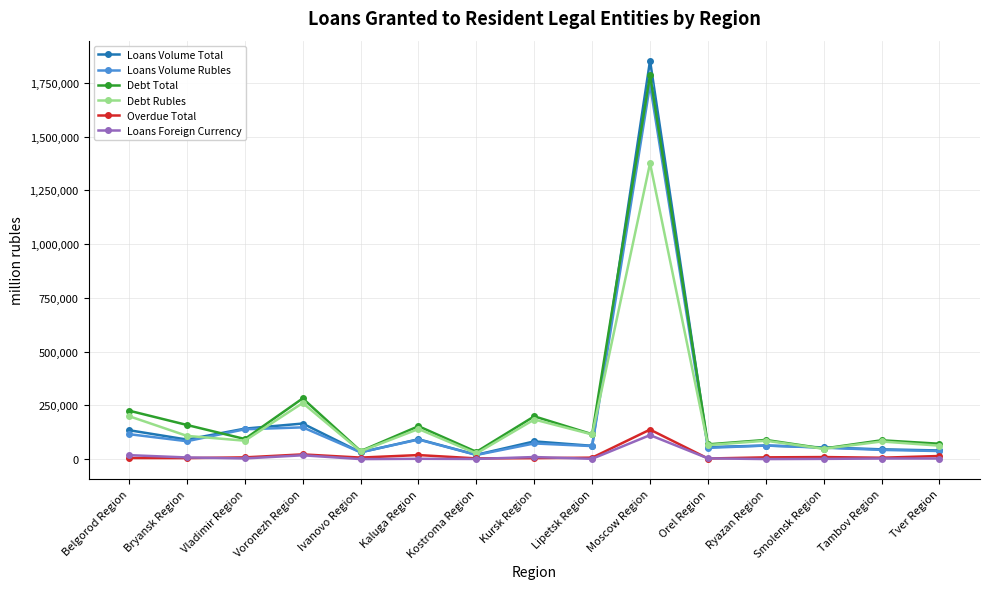

Read the Loans Volume Total value at Moscow Region, to the nearest 10.

1853160